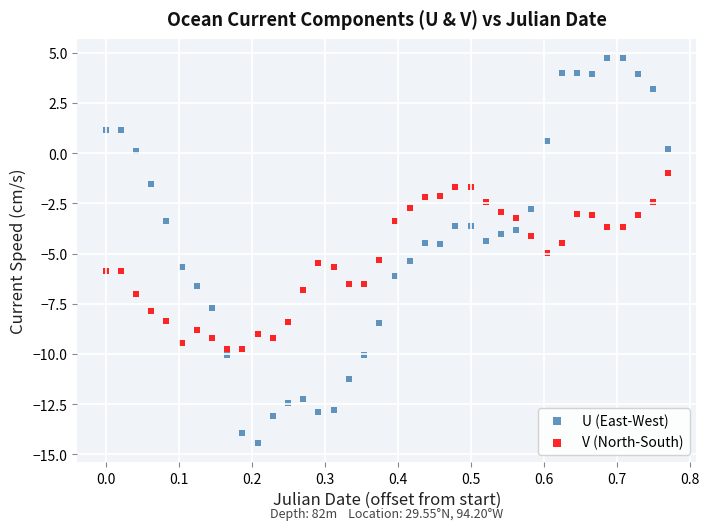

Which series contains the highest Y value?

U (East-West)